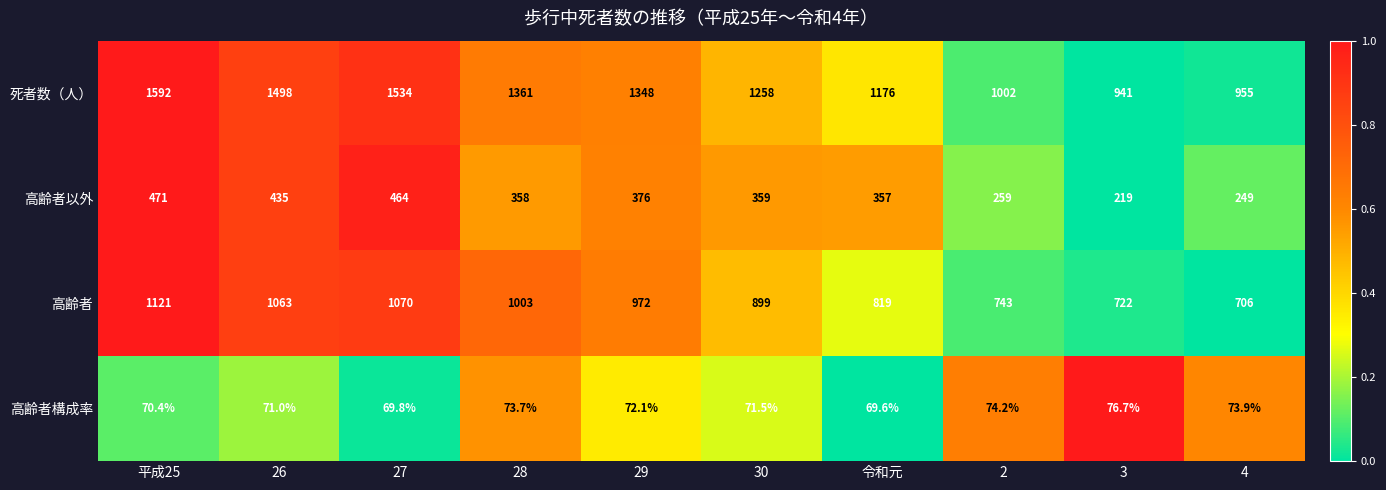

What is the sum of all 高齢者 values?

9118.0